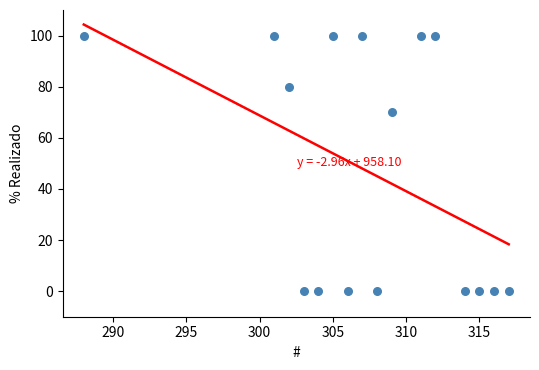

What Y value in the scatter plot is closest to 50?

70